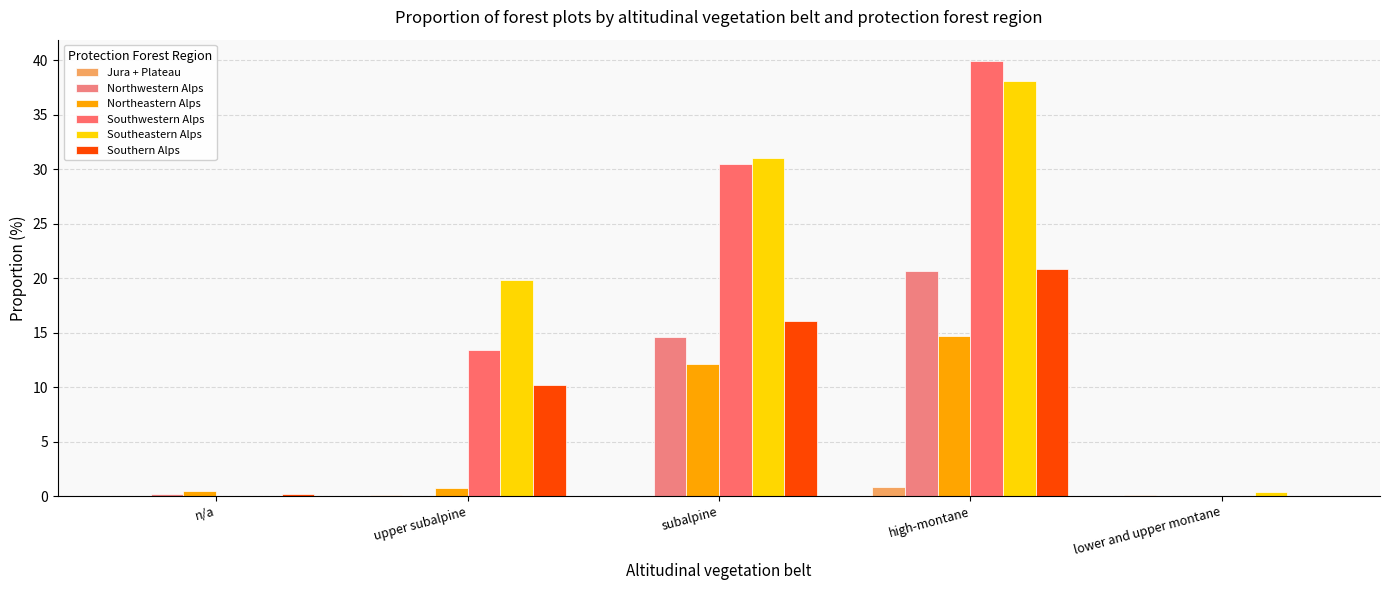

List the series in order of their peak value, highest first.

Southwestern Alps, Southeastern Alps, Southern Alps, Northwestern Alps, Northeastern Alps, Jura + Plateau